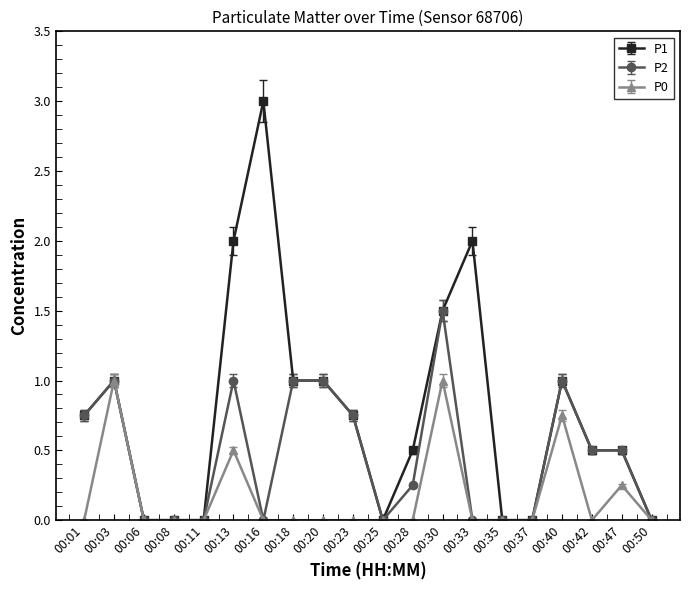

Which series has the largest total across all categories?

P1